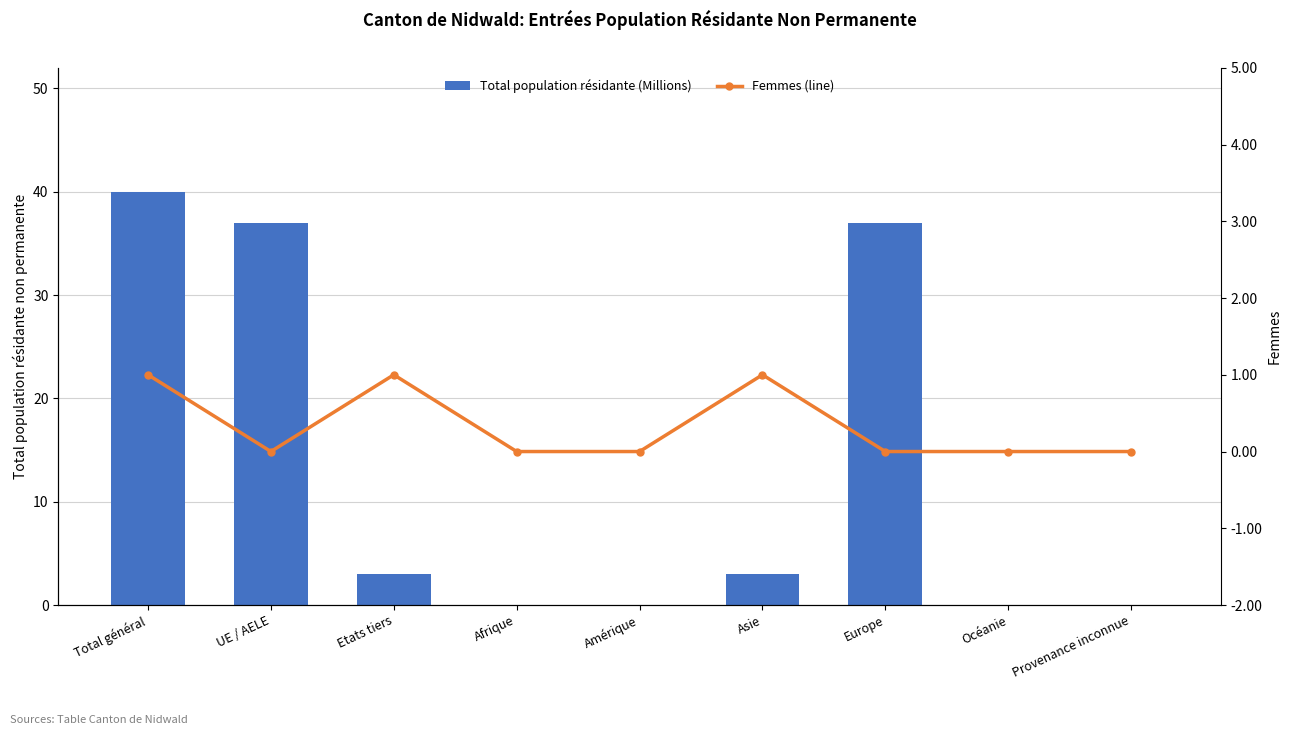

Reading left to right, what are all the values shown in this chart?

Total population résidante (Millions): 40	37	3	0	0	3	37	0	0
Femmes (line): 1	0	1	0	0	1	0	0	0